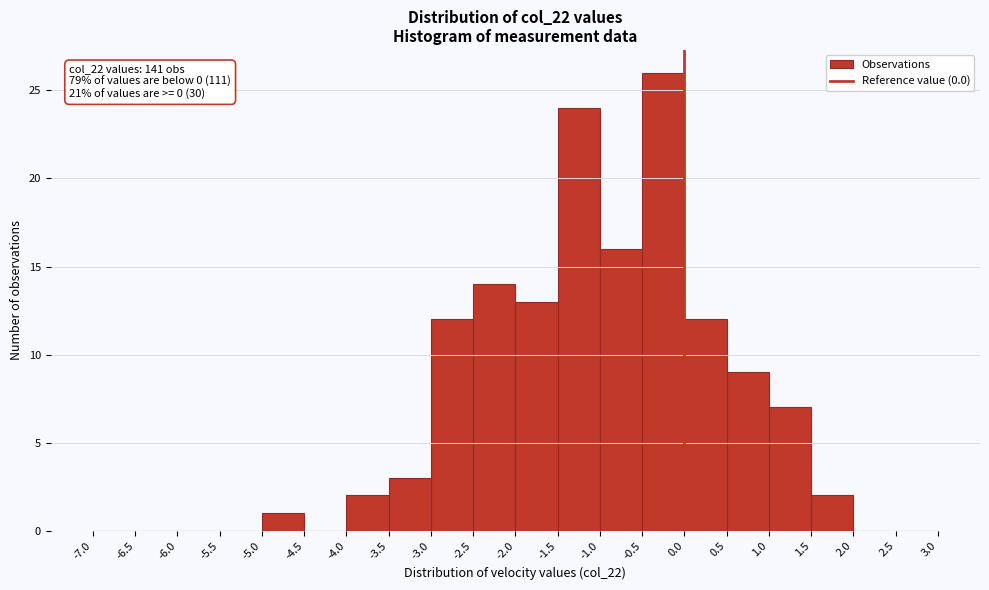

Which range on the x-axis has the tallest bar?

-0.5 to 0.0